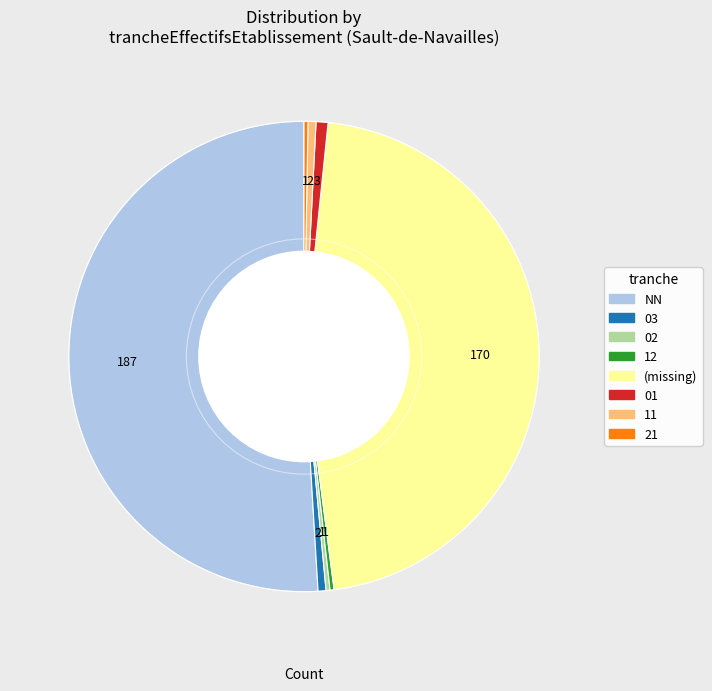

Does any single category account for the majority?

Yes